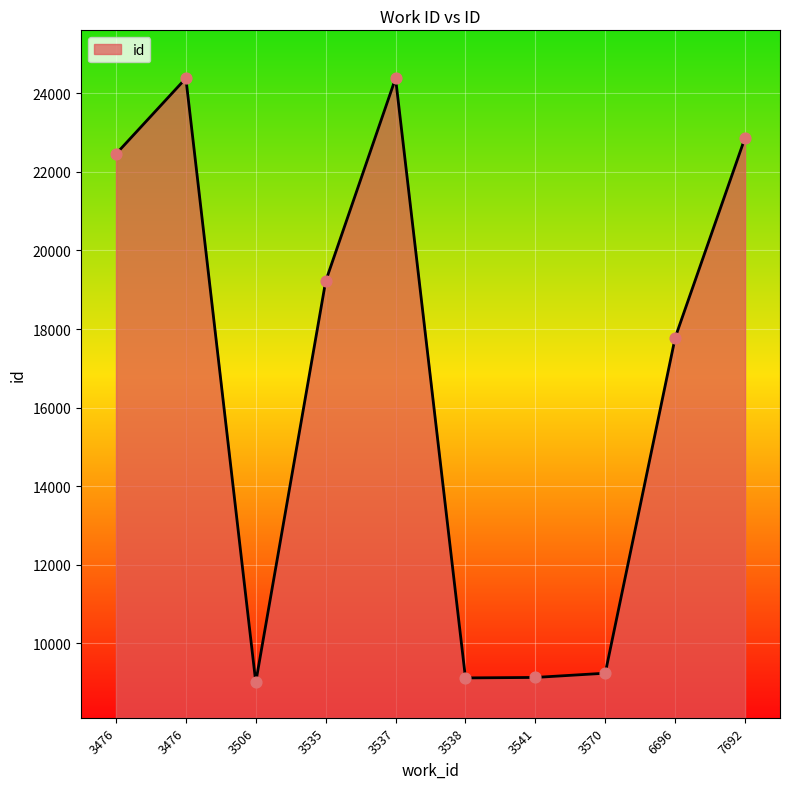

Approximately how many times larger is the value at 7692 compared to 3506?

2.5